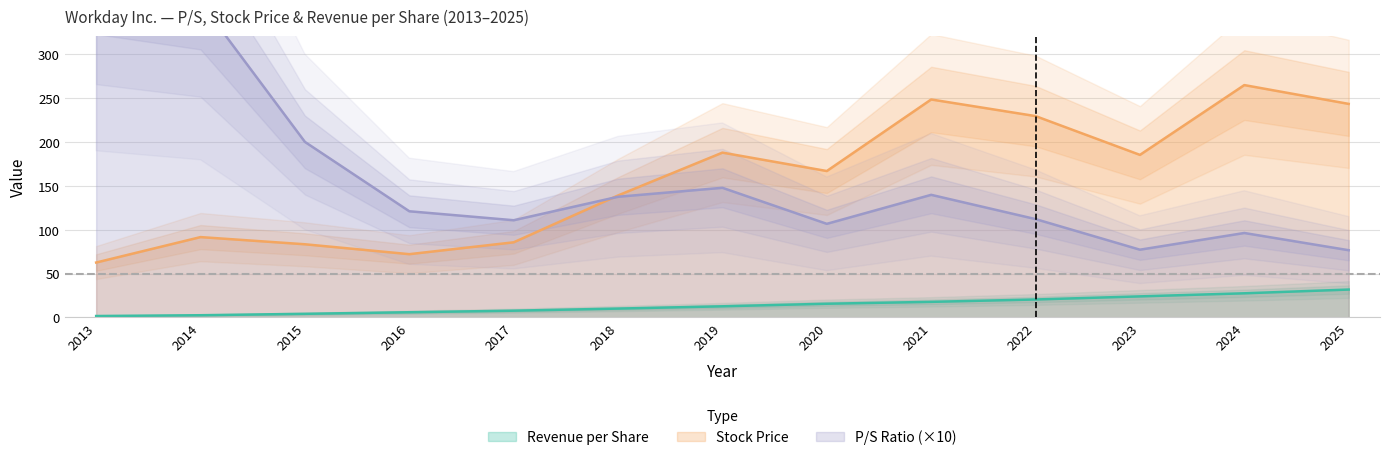

Does the chart display data point markers on the line(s)?

No